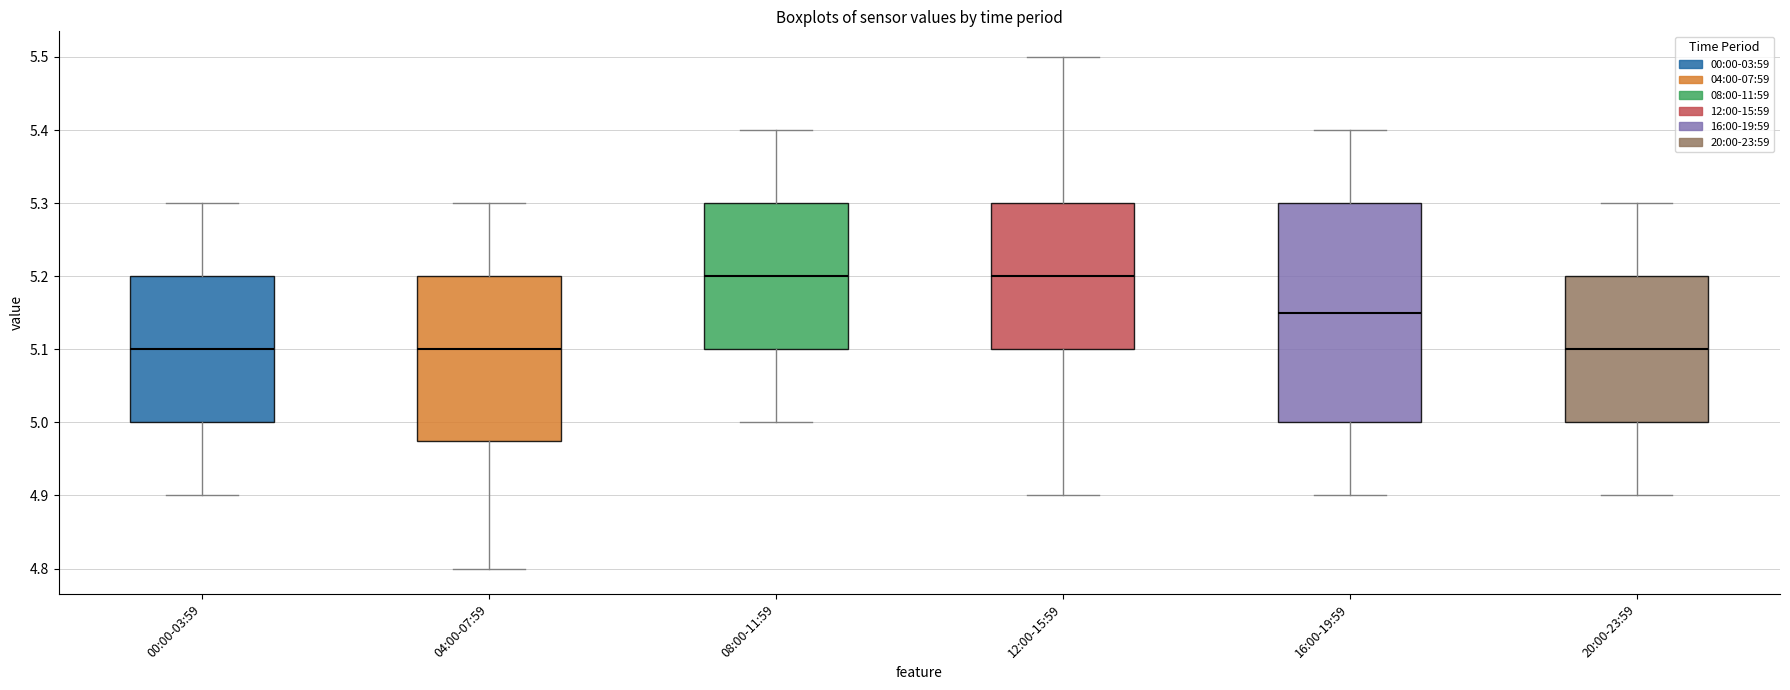

Where does the median line of the box for 08:00-11:59 sit on the y-axis? The values are not printed on the chart, so give them approximately, as read against the axis.

5.20